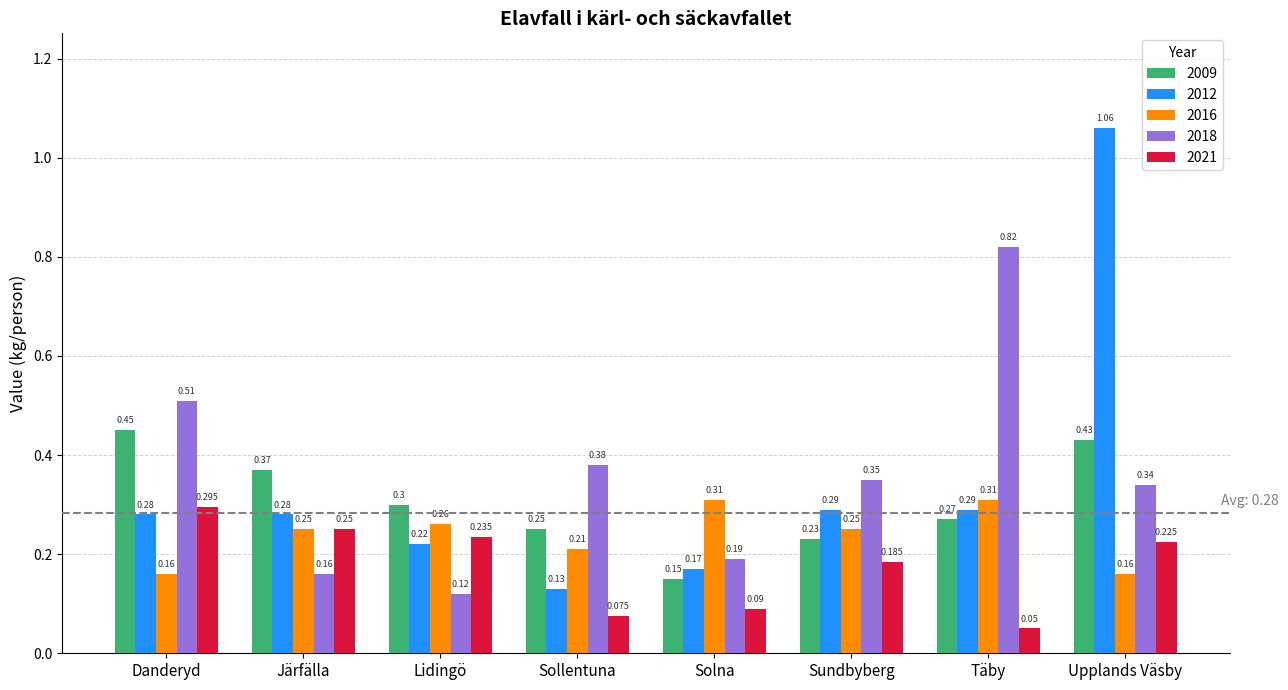

Count the number of data series in this chart.

5